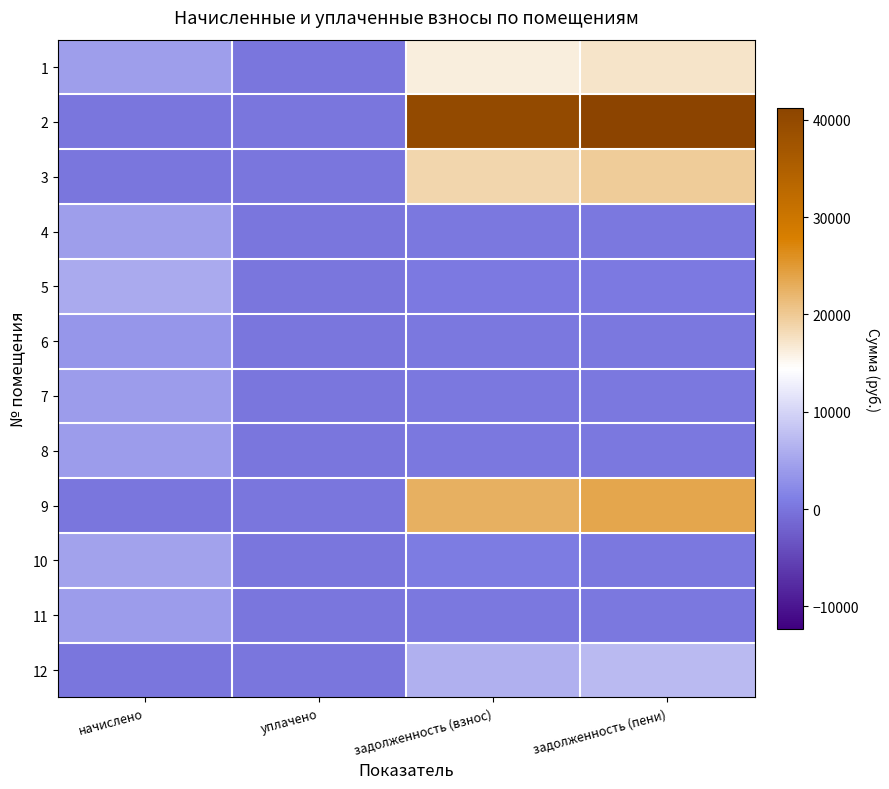

List the series in order of their peak value, highest first.

2, 9, 3, 1, 12, 5, 10, 4, 11, 7, 8, 6